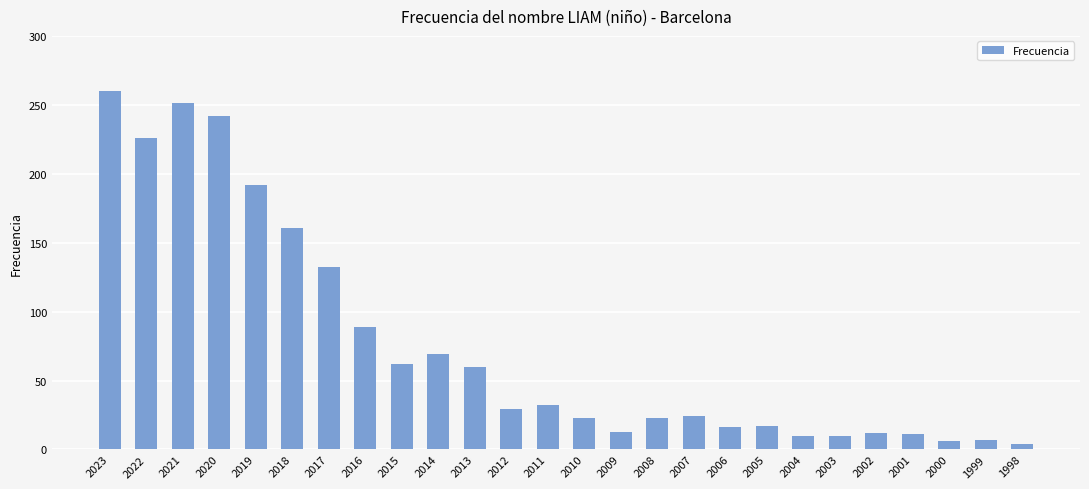

True or false: the data shows 371 at 2020.

False